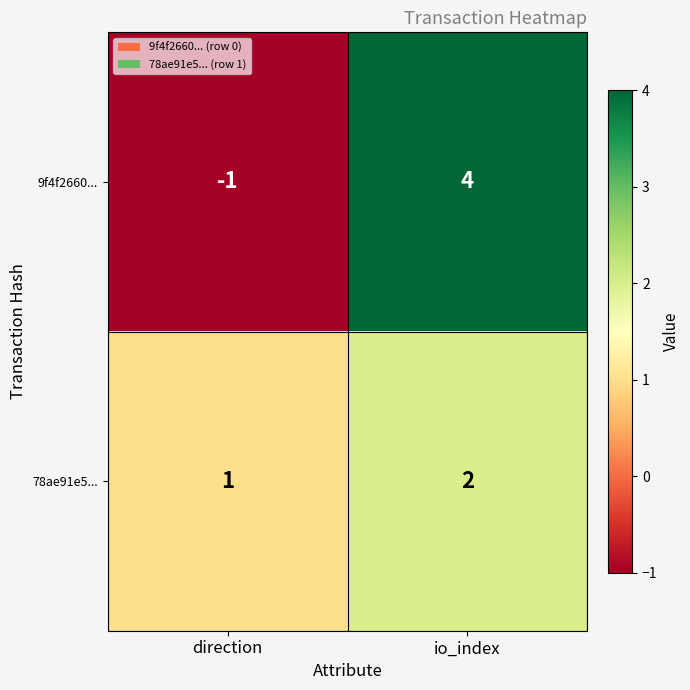

What is the spread (max minus min) of values at direction?

2